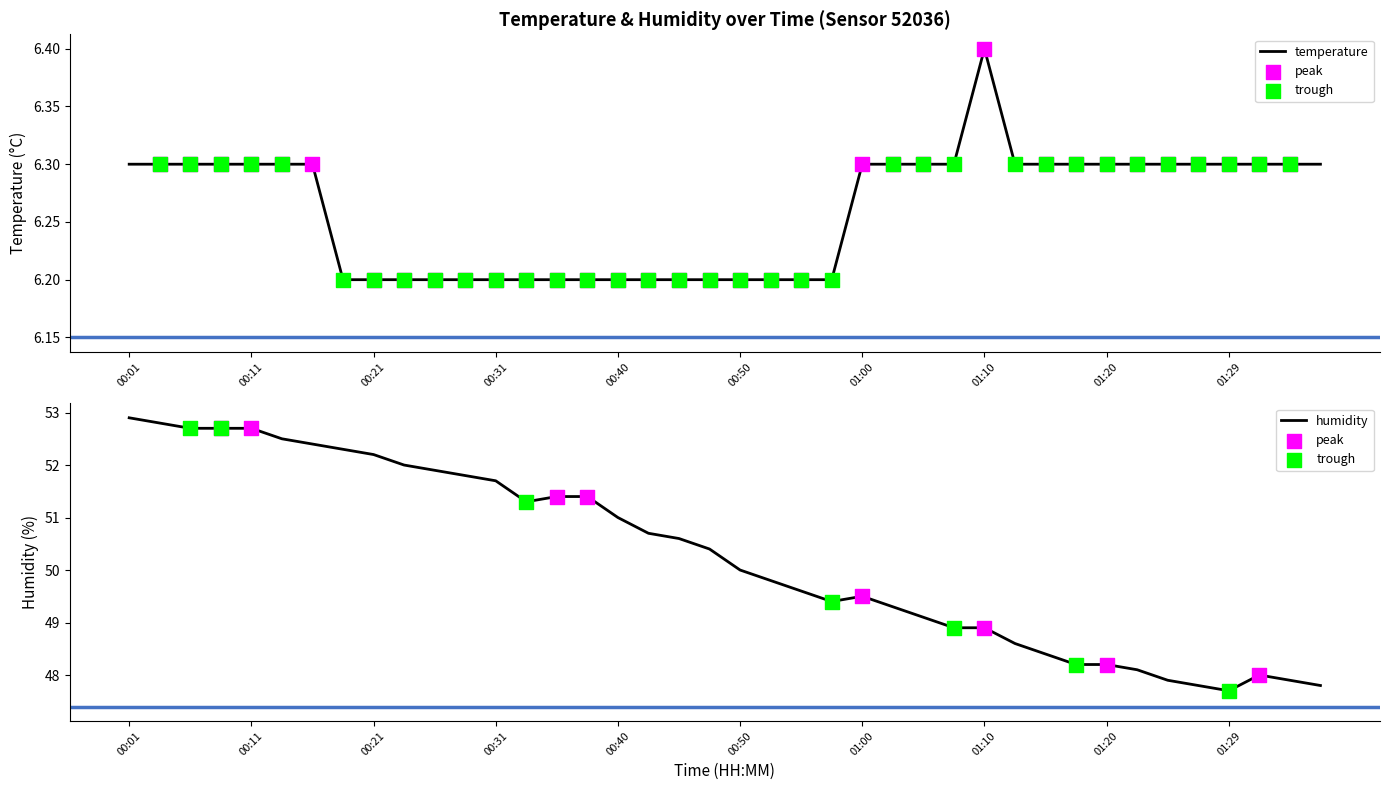

Which series has the widest spread of Y values?

humidity